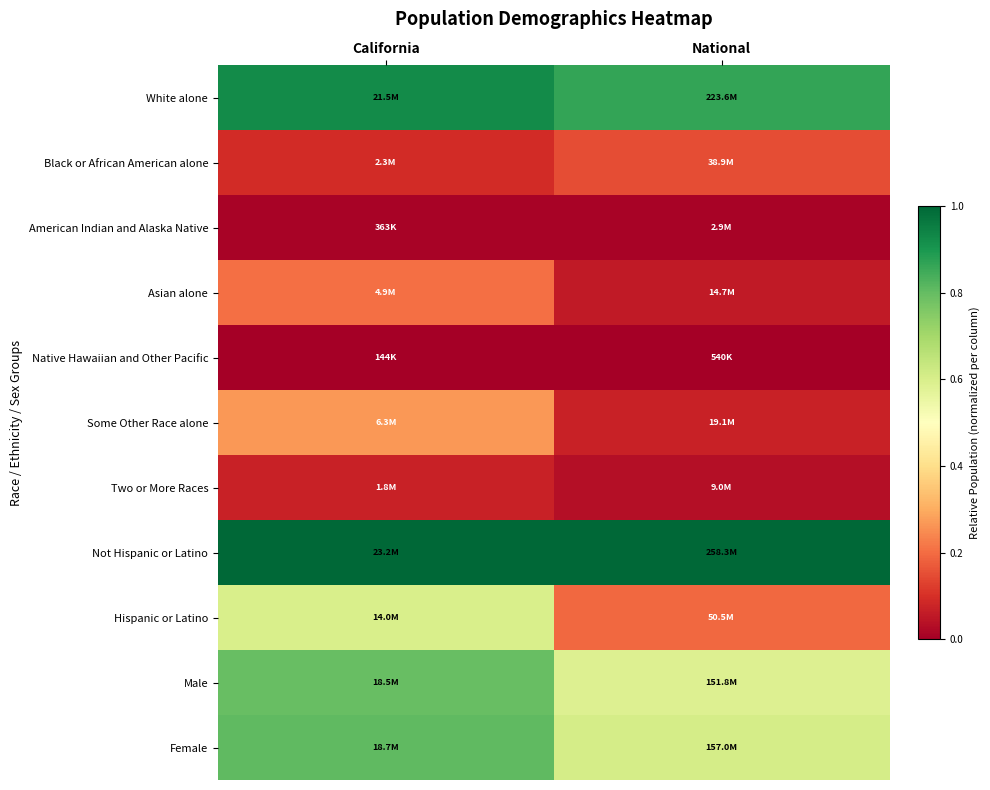

Reading right to left, extract all data points from this chart.

White alone: National=0.9	California=0.9
Black or African American alone: National=0.1	California=0.1
American Indian and Alaska Native: National=0.0	California=0.0
Asian alone: National=0.1	California=0.2
Native Hawaiian and Other Pacific: National=0.0	California=0.0
Some Other Race alone: National=0.1	California=0.3
Two or More Races: National=0.0	California=0.1
Not Hispanic or Latino: National=1.0	California=1.0
Hispanic or Latino: National=0.2	California=0.6
Male: National=0.6	California=0.8
Female: National=0.6	California=0.8